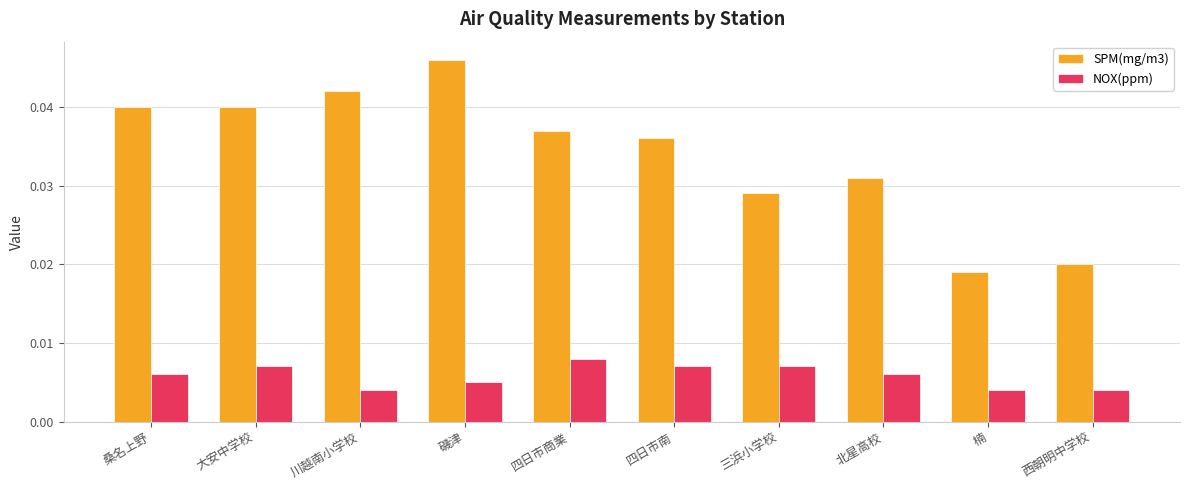

How many groups of bars are there?

10